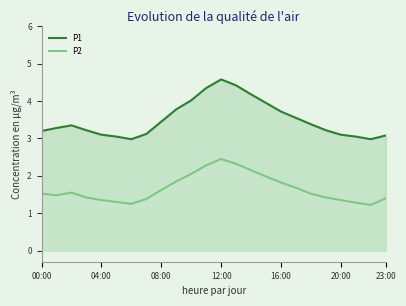

True or false: P2 and P1 intersect in this chart.

False